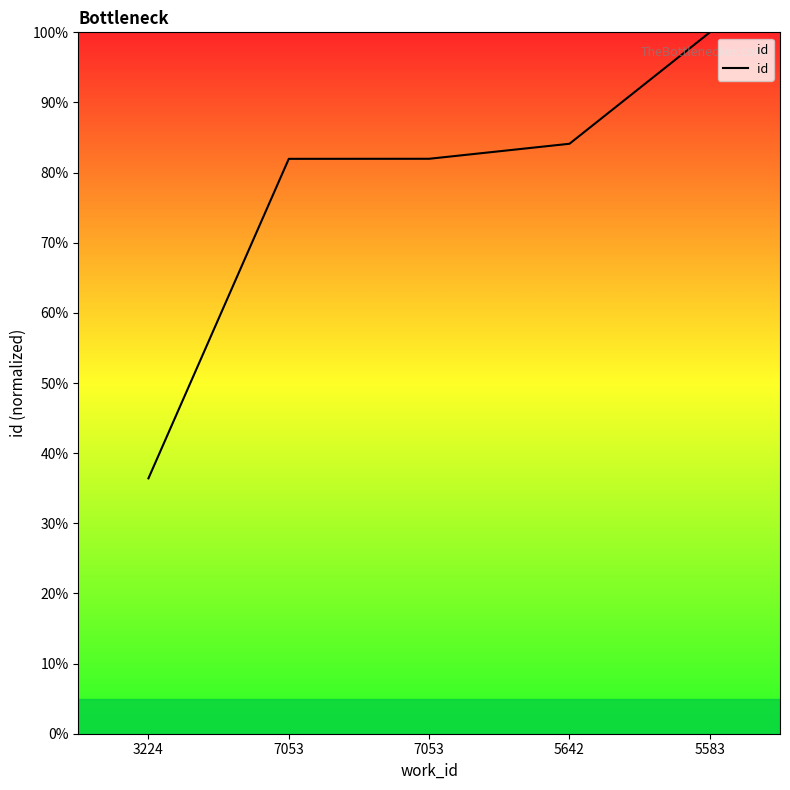

List the labels in order of value, smallest first.

3224, 7053, 7053, 5642, 5583